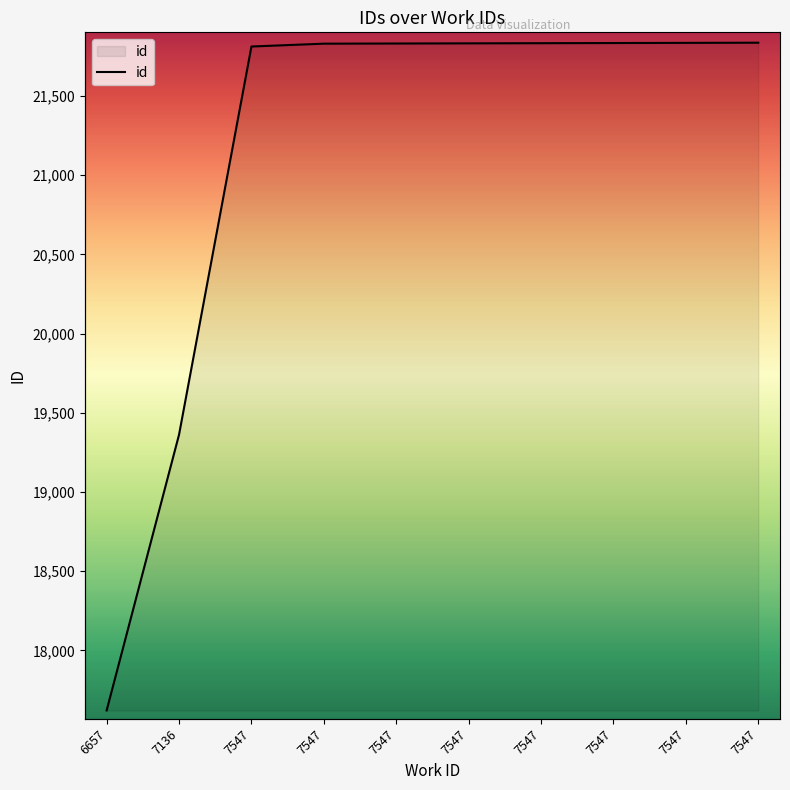

What is the average value?

21163